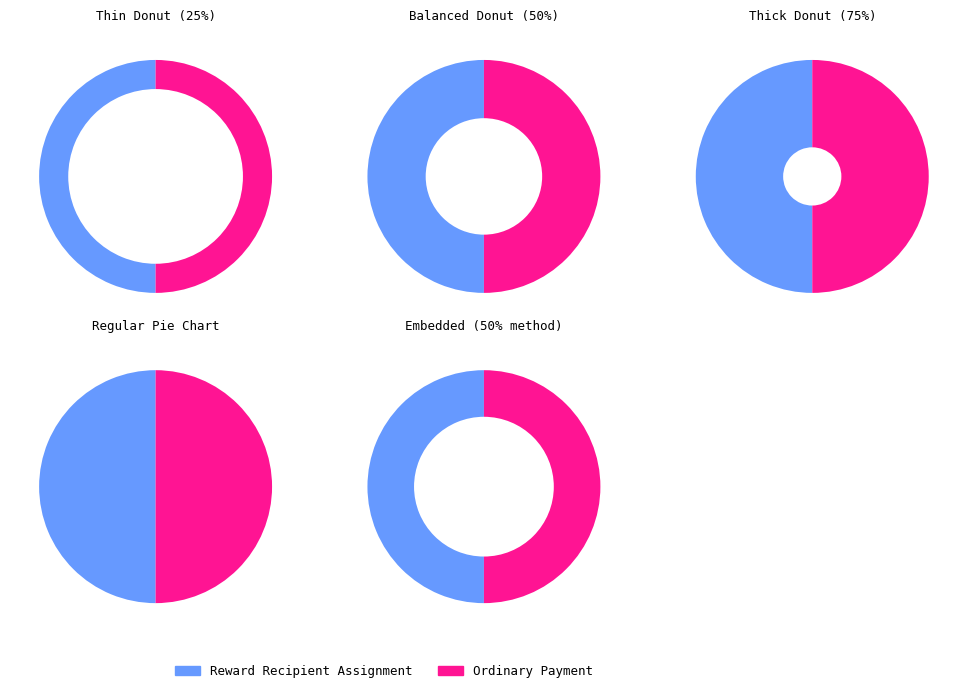

What is the smallest slice in the pie chart?

Ordinary Payment